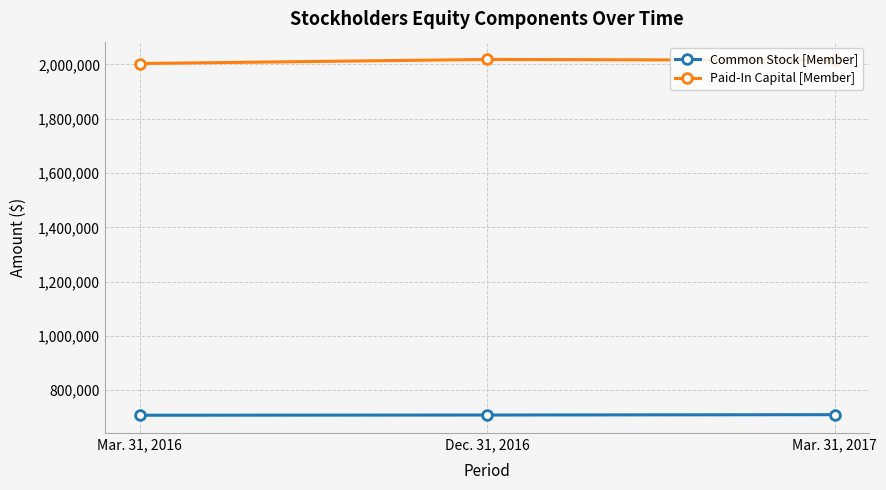

What are all the series names shown in the legend?

Common Stock [Member], Paid-In Capital [Member]